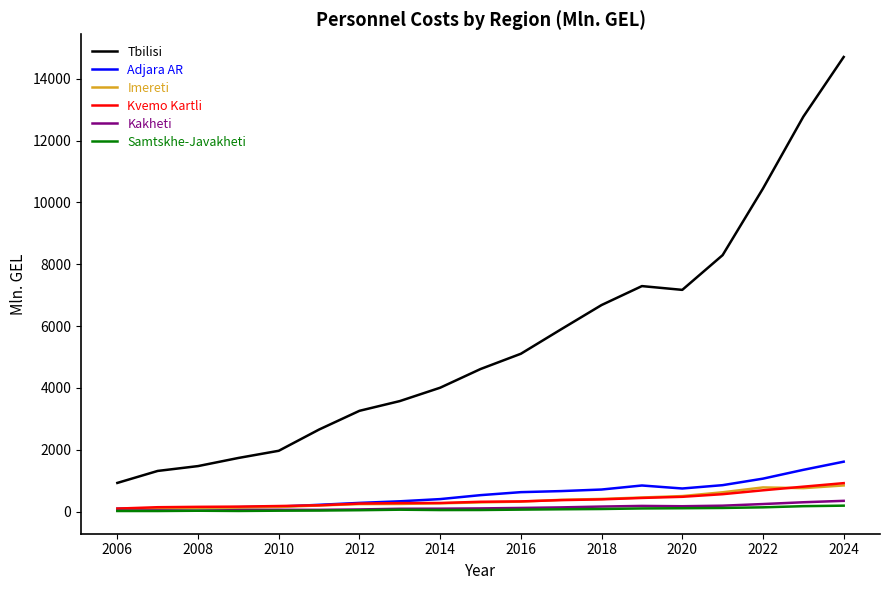

Which series has the widest spread of values?

Tbilisi